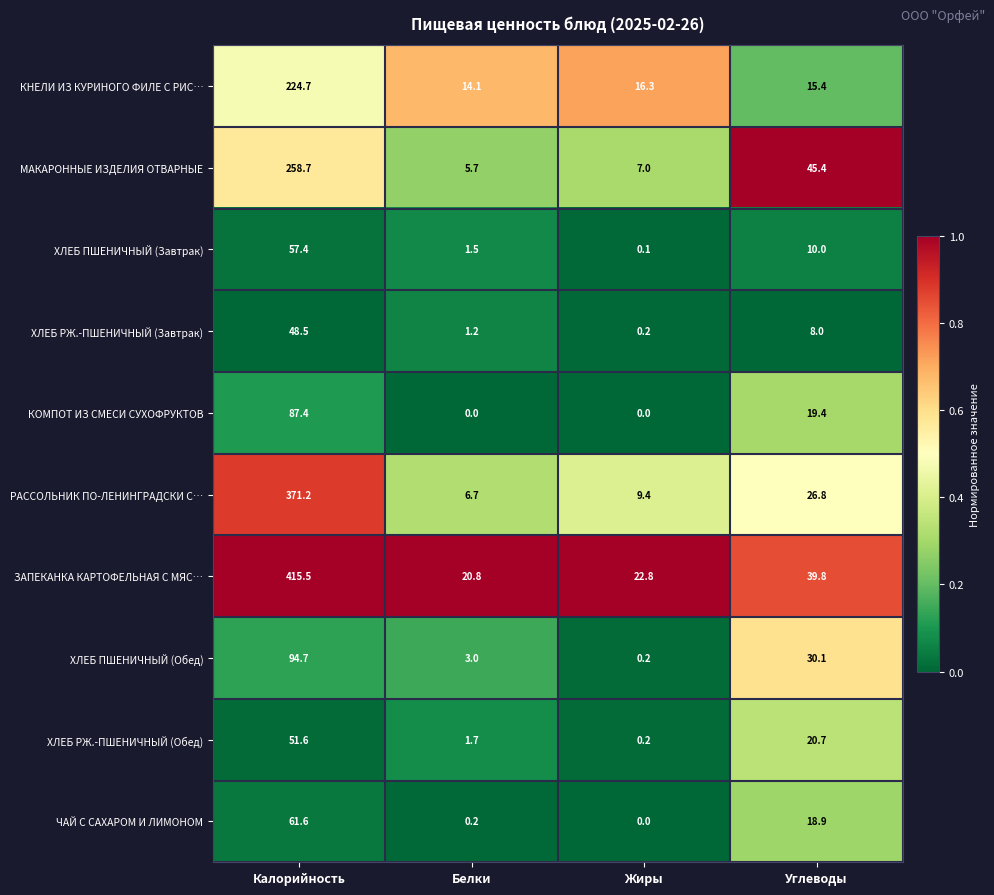

Is the value of ХЛЕБ ПШЕНИЧНЫЙ (Обед) at Углеводы greater than the value of КНЕЛИ ИЗ КУРИНОГО ФИЛЕ С РИС… at Углеводы?

Yes